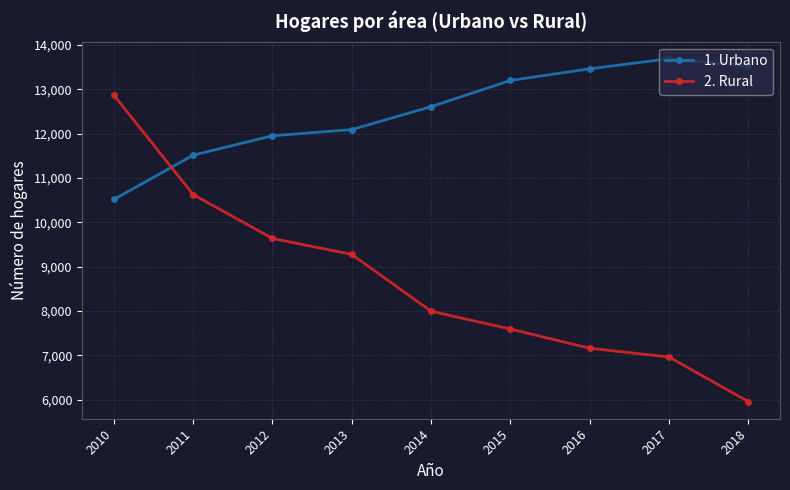

Which series changed the most between 2013 and 2017?

2. Rural